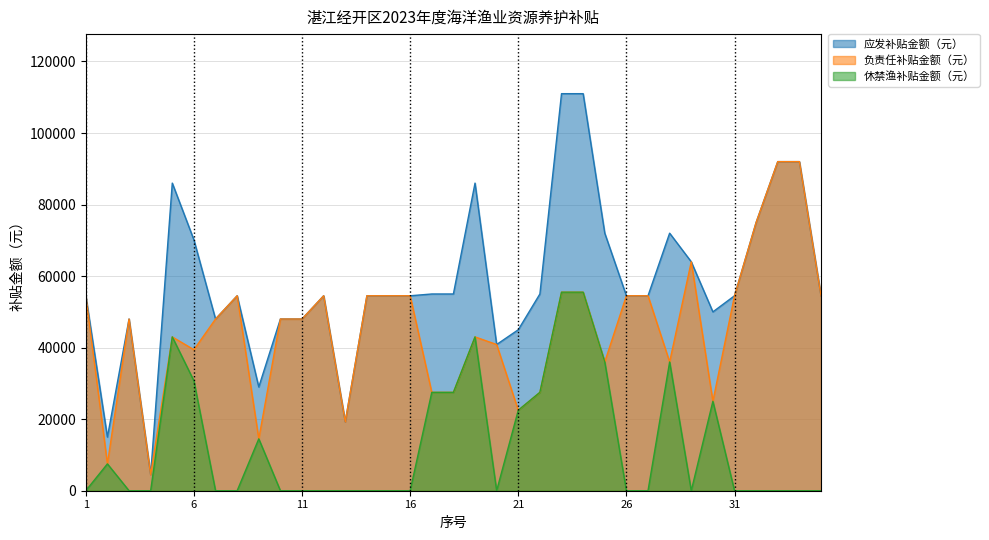

What is the difference between the 应发补贴金额（元） values at 12 and 21?

9500.0